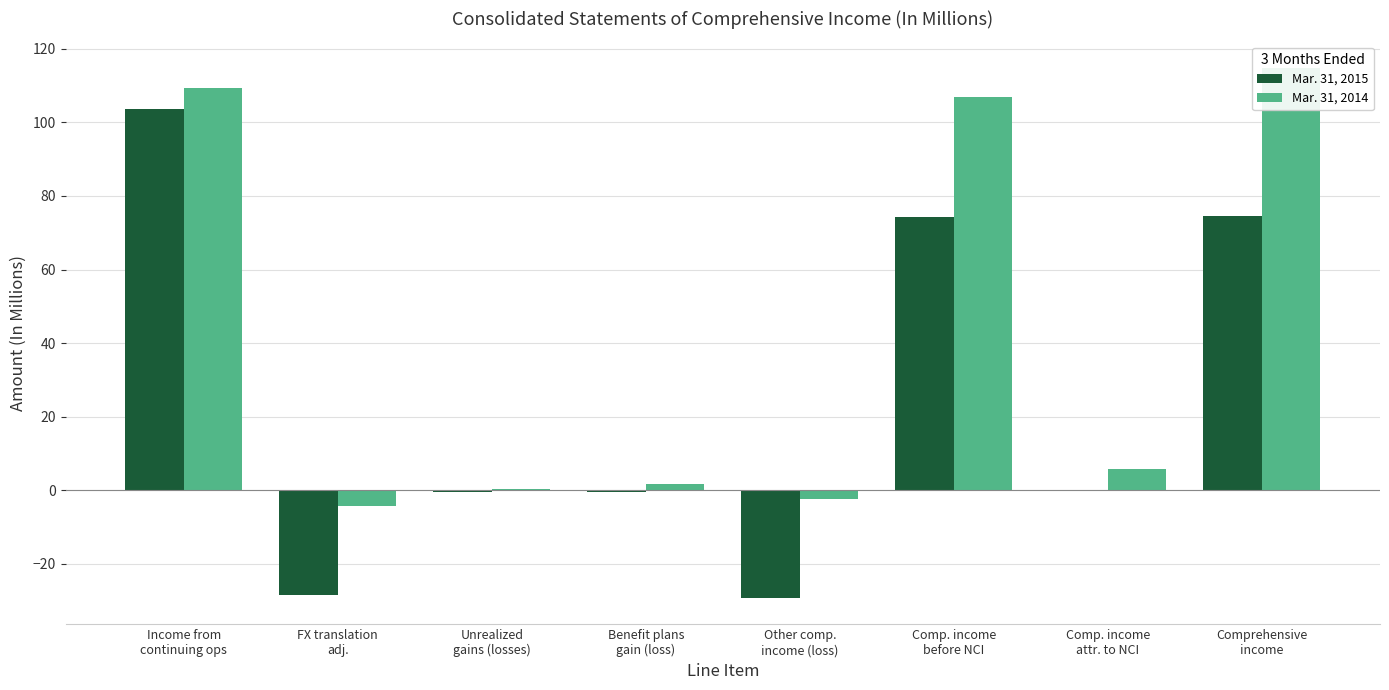

What is the minimum value for Mar. 31, 2014?

-4.3